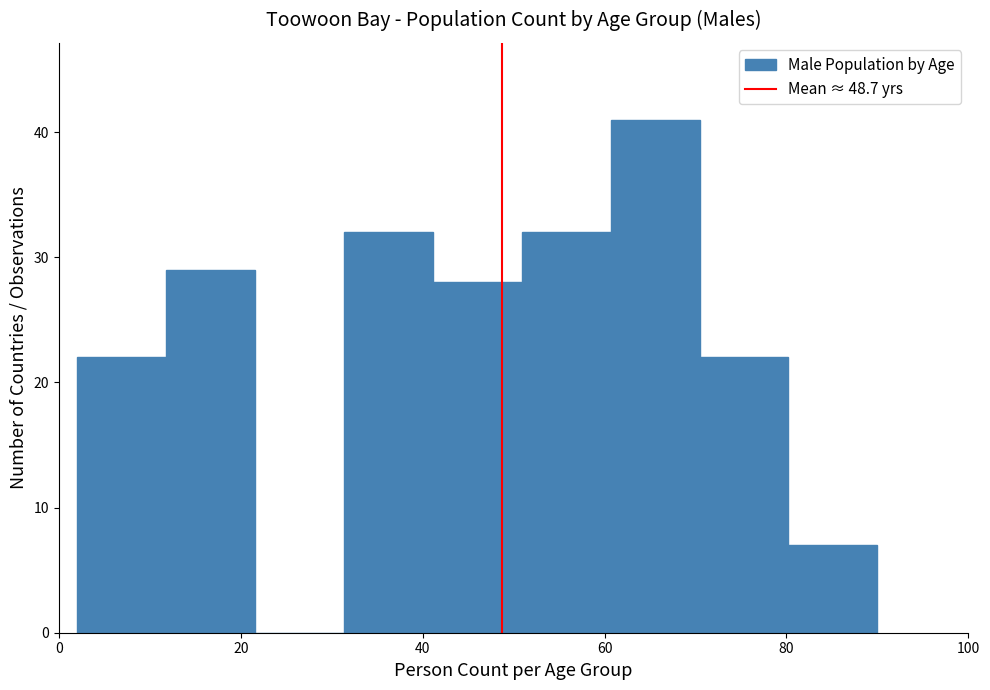

How tall is the bar that spans 80 to 90 on the x-axis? Neither the bar edges nor the heights are printed on the chart, so give them approximately, as read against the axes.

7